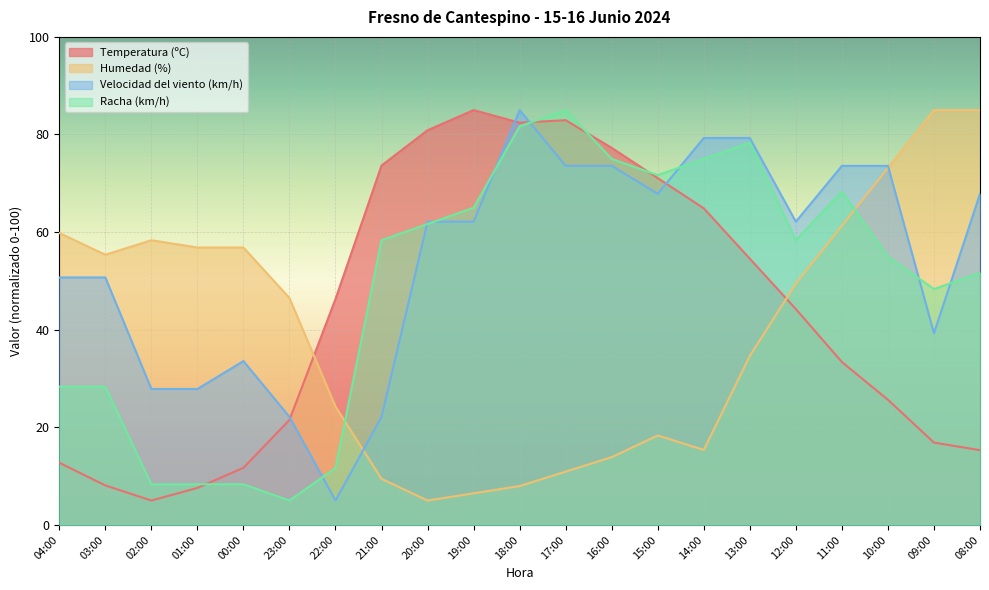

The Humedad (%) series shows 58.3 at 02:00. True or false?

True